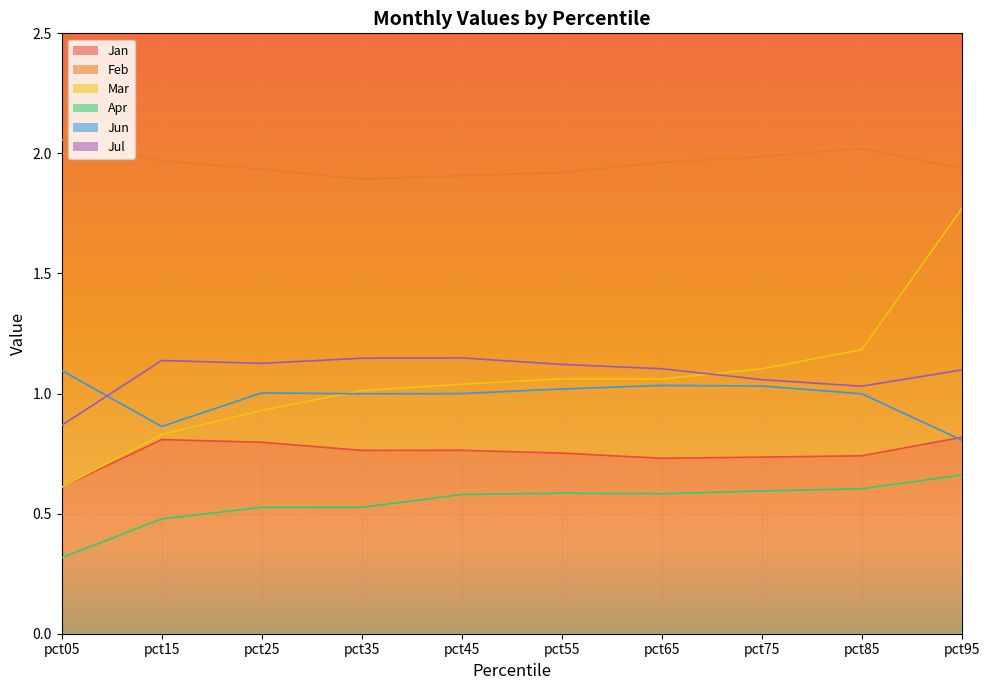

Which series has the largest range (max minus min)?

Mar